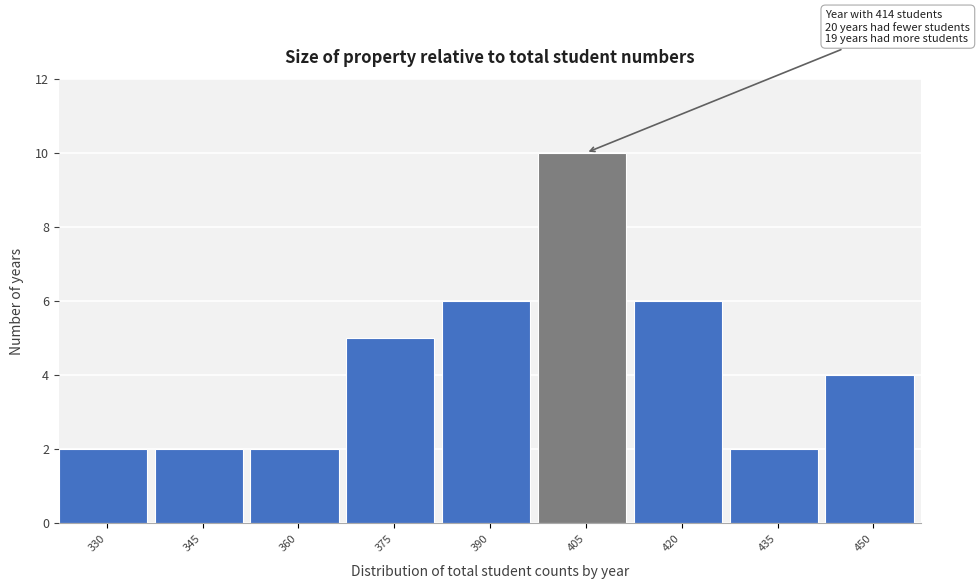

Reading left to right, list all the values displayed in this chart.

2	2	2	5	6	10	6	2	4